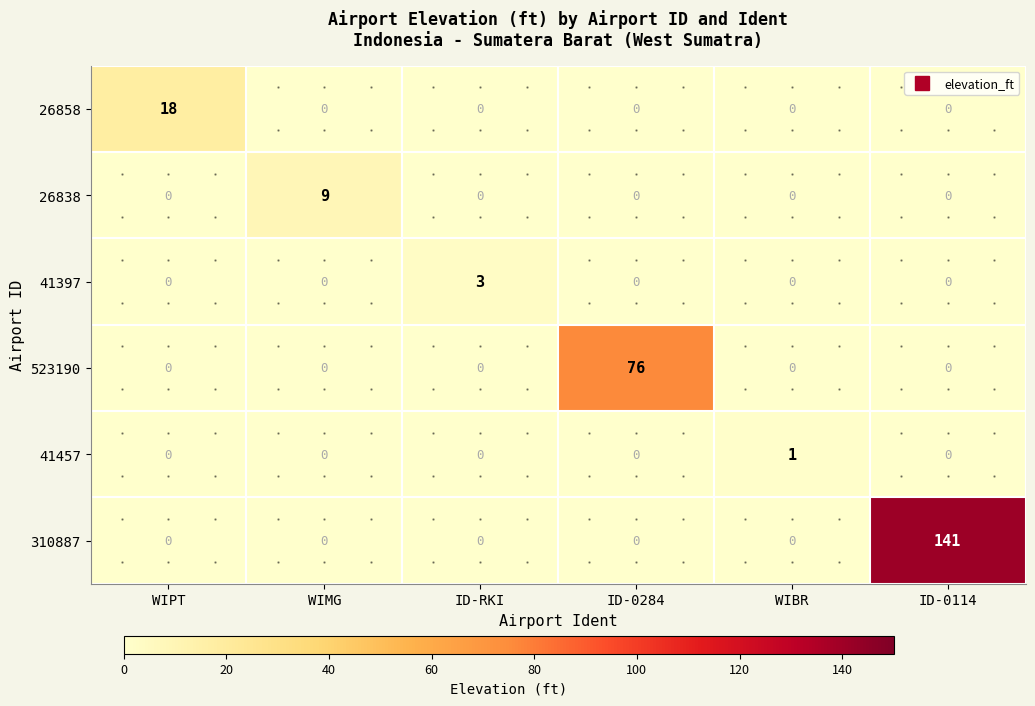

What is the difference between the maximum and minimum values in the 310887 series?

141